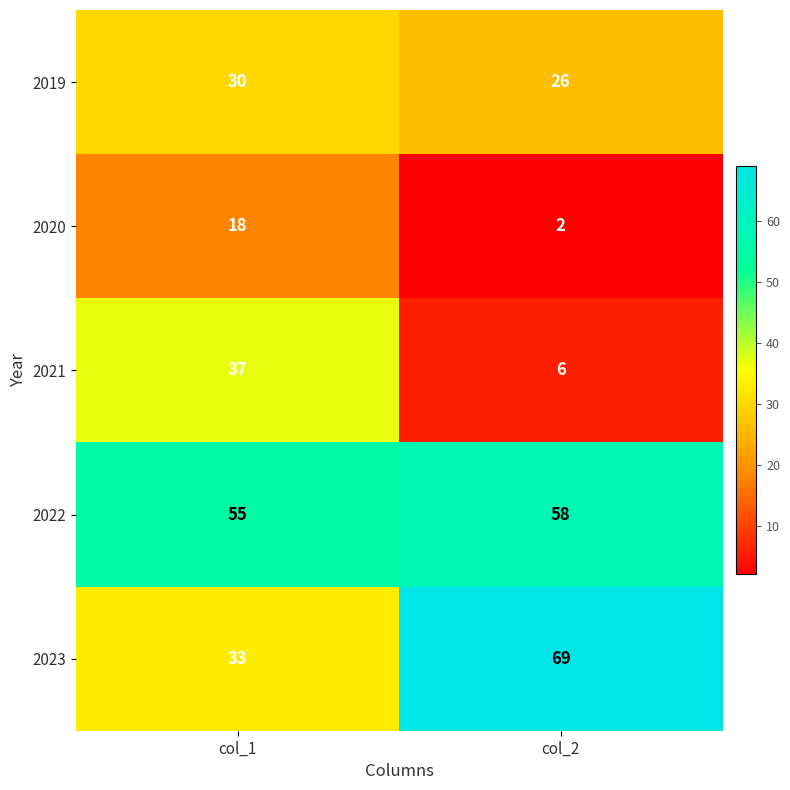

Reading left to right, list all the values displayed in this chart.

2019: 30	26
2020: 18	2
2021: 37	6
2022: 55	58
2023: 33	69